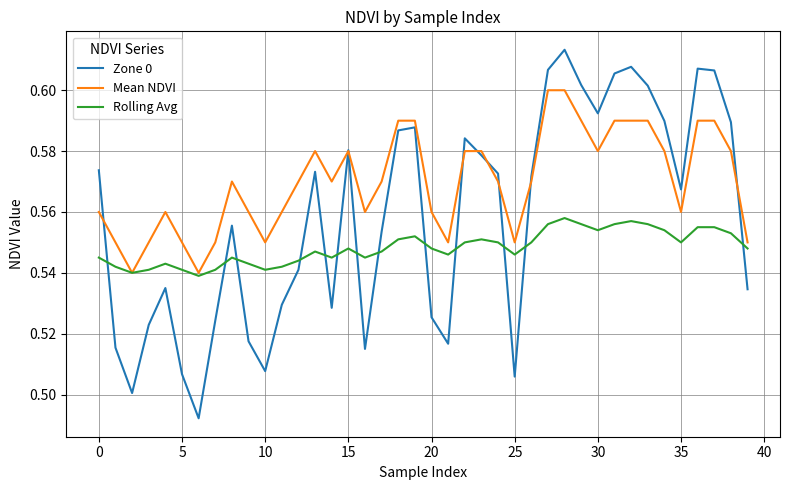

List the series in order of their peak value, highest first.

Zone 0, Mean NDVI, Rolling Avg